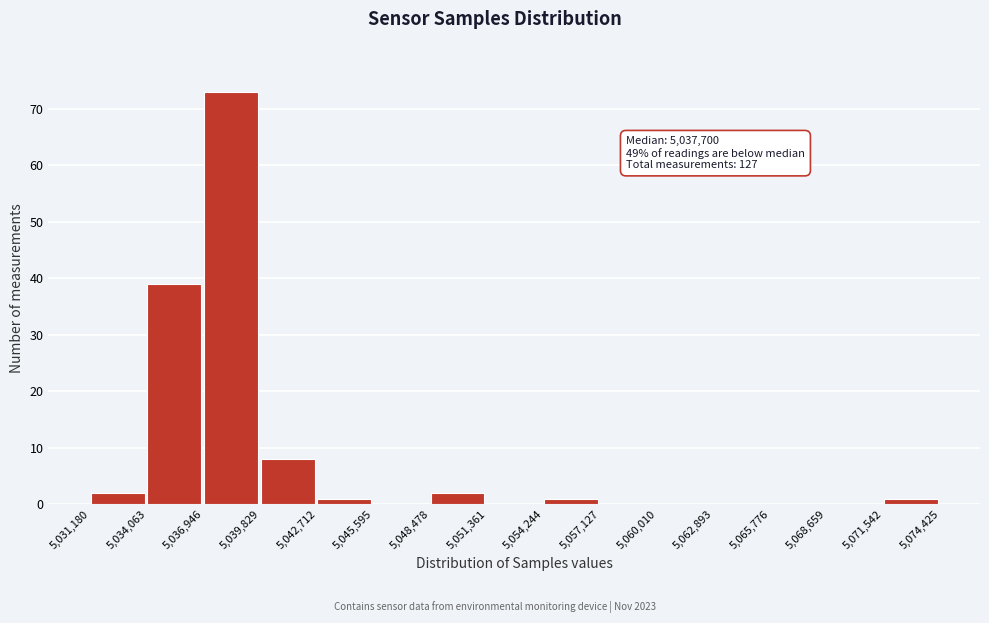

Over which range of the x-axis is the bar tallest?

5,036,946 to 5,039,829